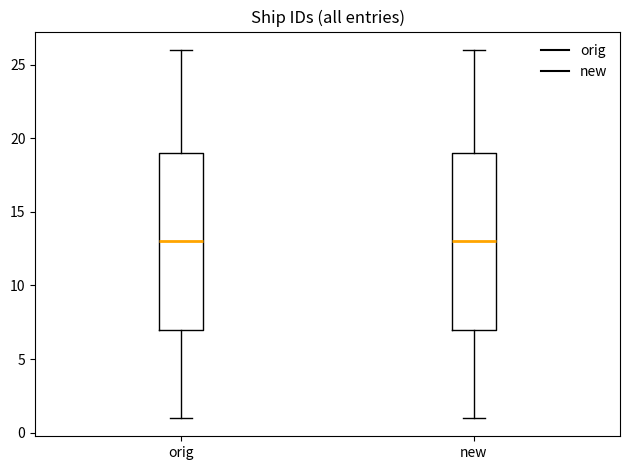

Reading left to right, transcribe this box plot: for each box, give where its median line is, the range the box spans, and where its two whiskers end, as read against the y-axis. The values are not printed on the chart, so give them approximately, as read against the axis.

orig: median 13, box 7 to 19, whiskers 1 to 26
new: median 13, box 7 to 19, whiskers 1 to 26